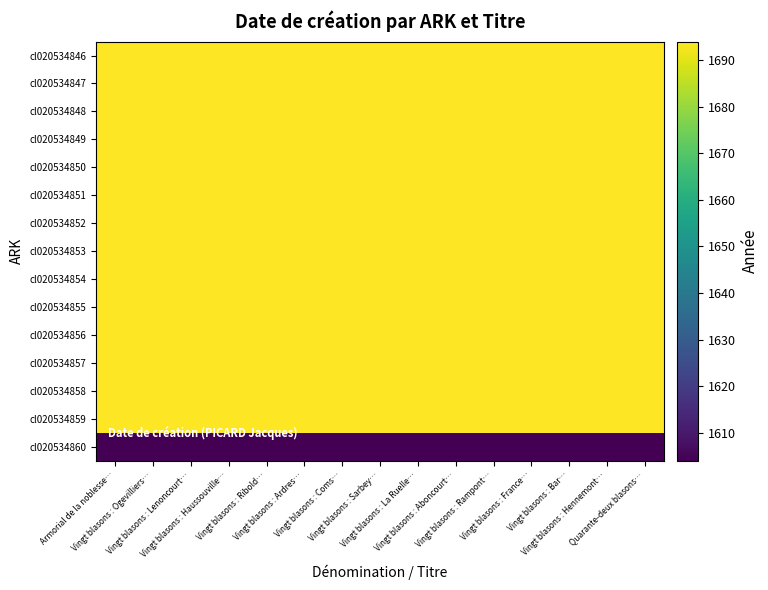

Which has a higher value, Vingt blasons : Lenoncourt… or Vingt blasons : Sarbey…?

Vingt blasons : Lenoncourt…